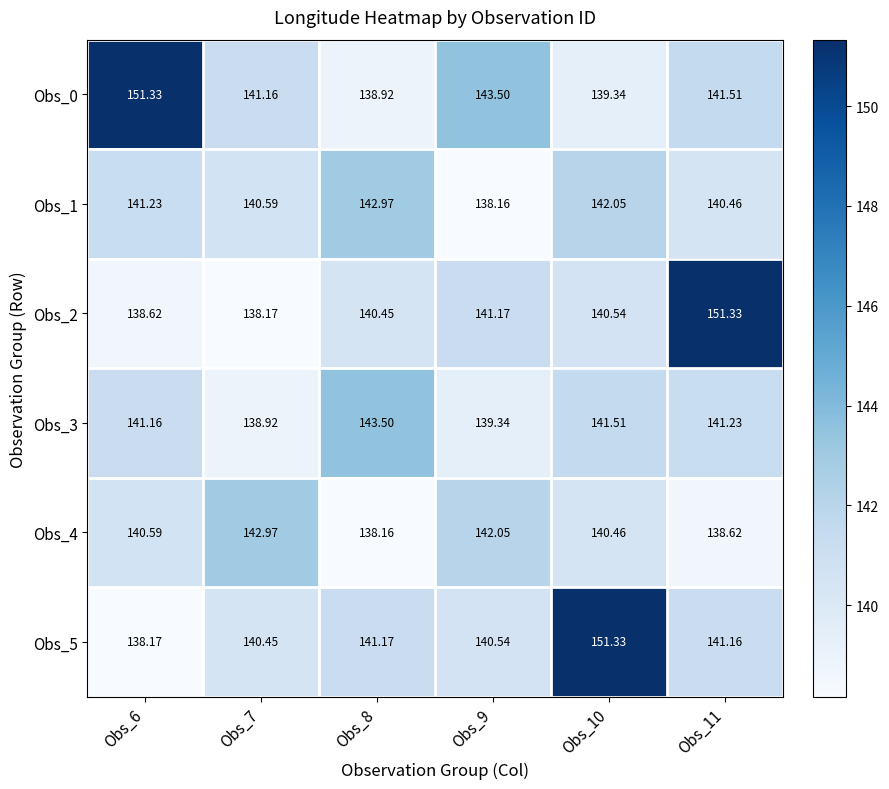

Is the value of Obs_0 at Obs_11 greater than the value of Obs_2 at Obs_8?

Yes